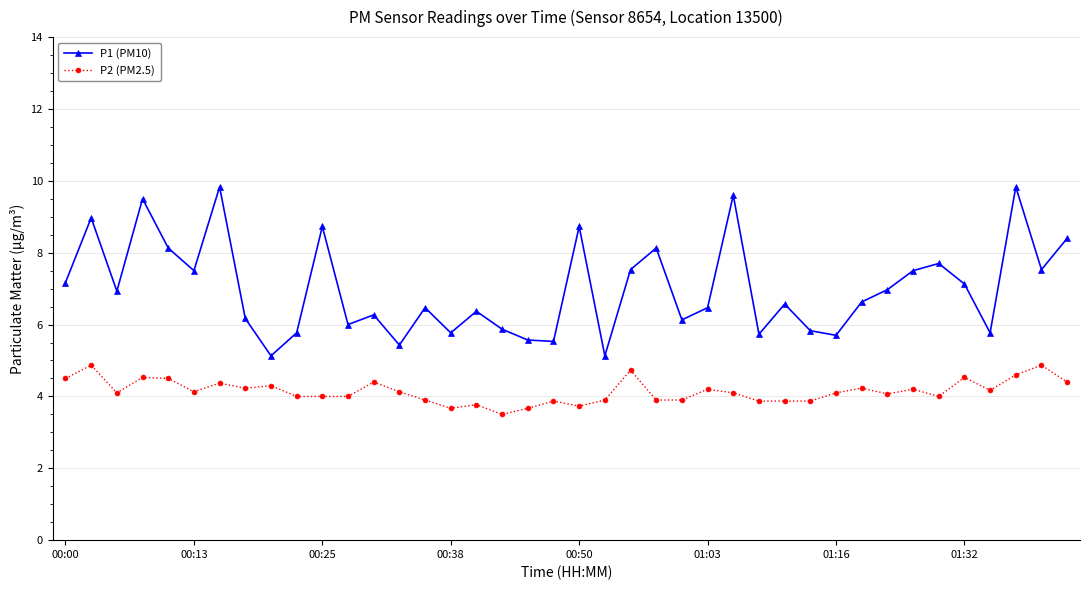

True or false: P1 (PM10) has more than 0 points higher than both neighbors.

True